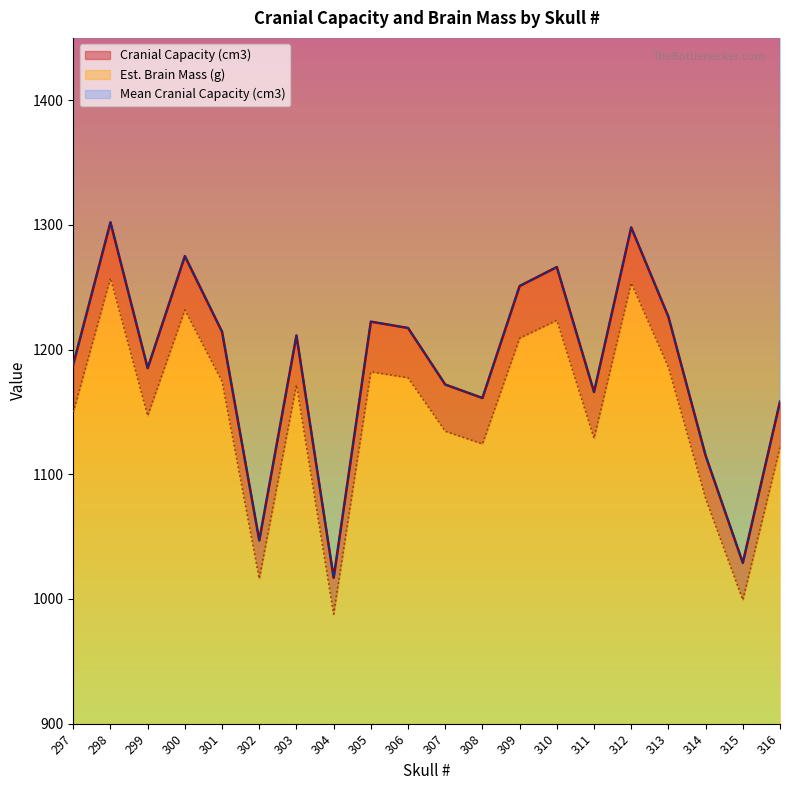

Between 298 and 305, which series saw the biggest shift?

Cranial Capacity (cm3)